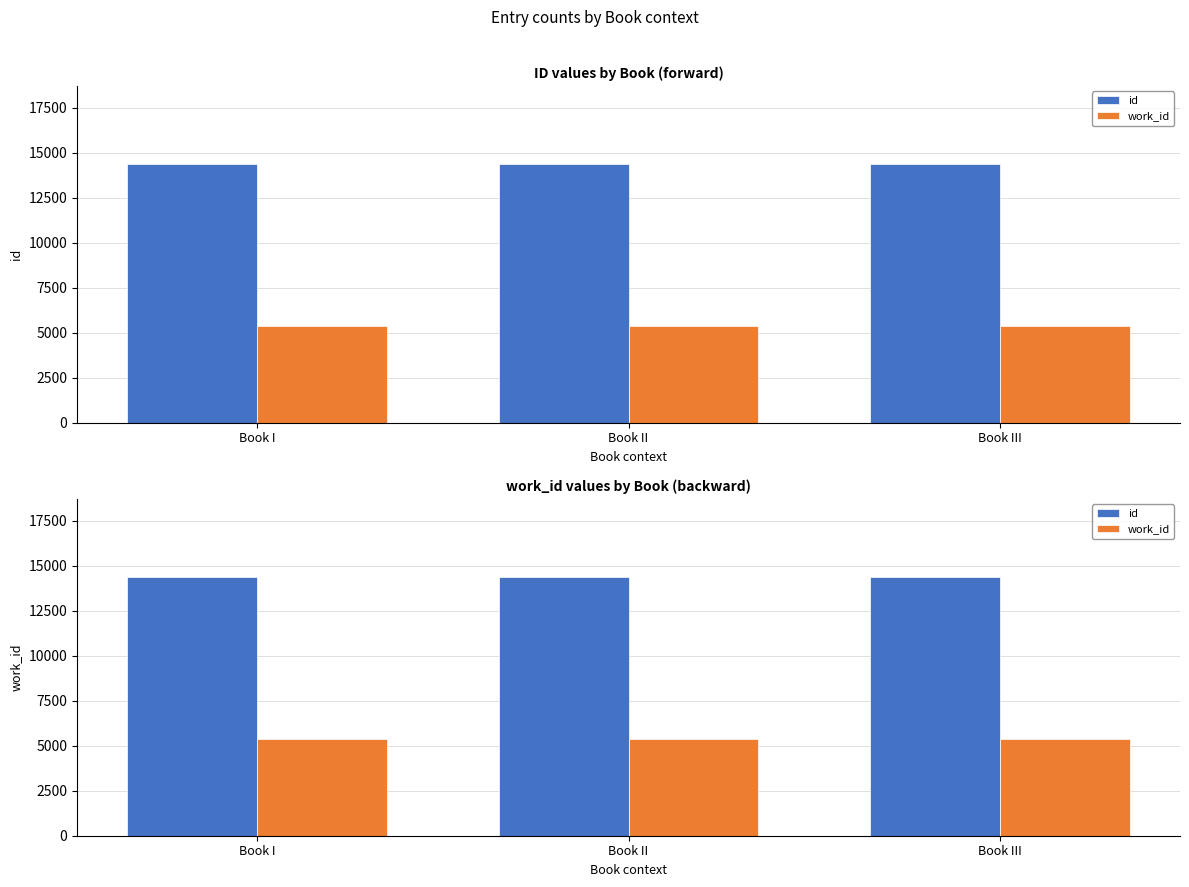

Does the chart contain stacked bars?

No